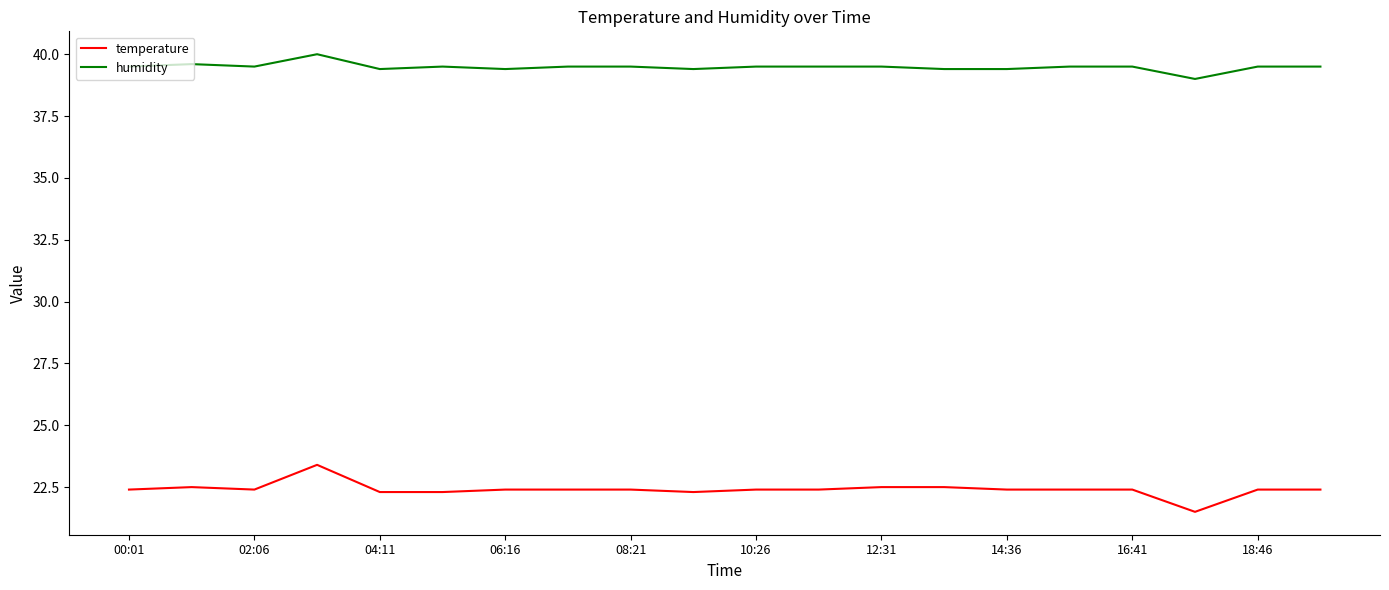

At how many categories does at least one series exceed 34?

20